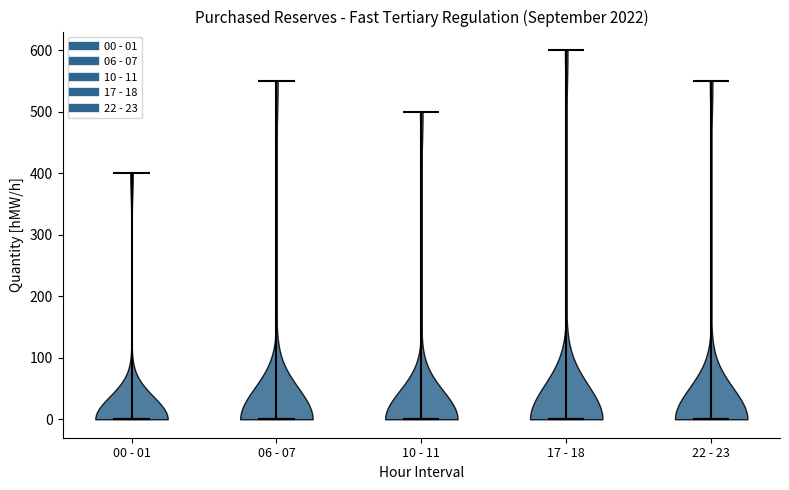

Reading left to right, read every violin against the y-axis: where its median line is, and the lowest and highest points it reaches. The values are not printed on the chart, so give them approximately, as read against the axis.

00 - 01: median line 0, lowest point 0, highest point 400
06 - 07: median line 0, lowest point 0, highest point 550
10 - 11: median line 0, lowest point 0, highest point 500
17 - 18: median line 0, lowest point 0, highest point 600
22 - 23: median line 0, lowest point 0, highest point 550